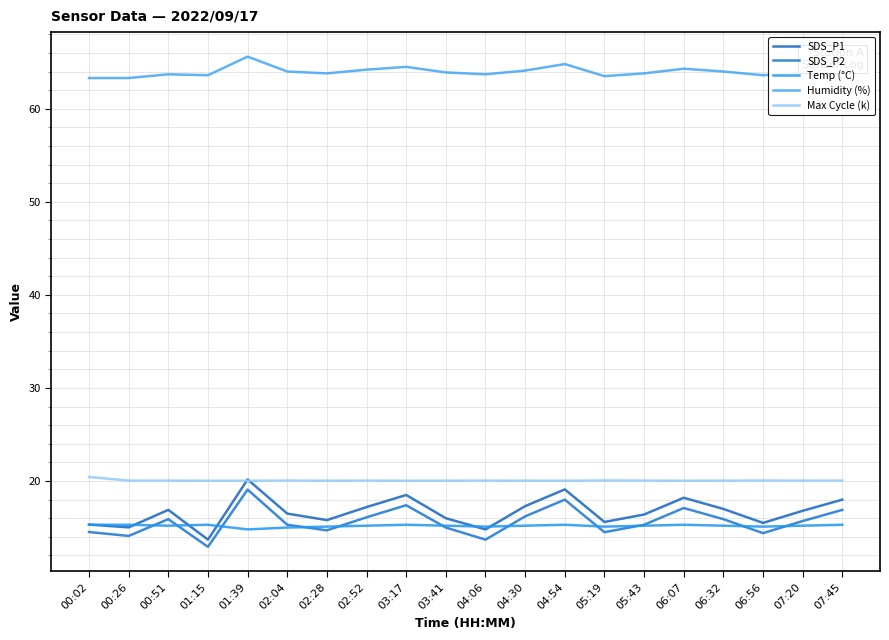

At how many categories does at least one series exceed 63?

20